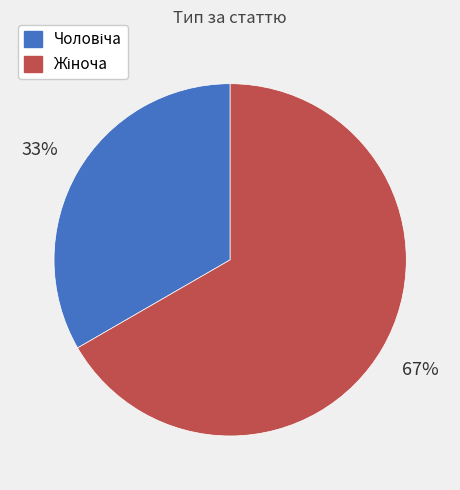

Does any single category account for the majority?

Yes